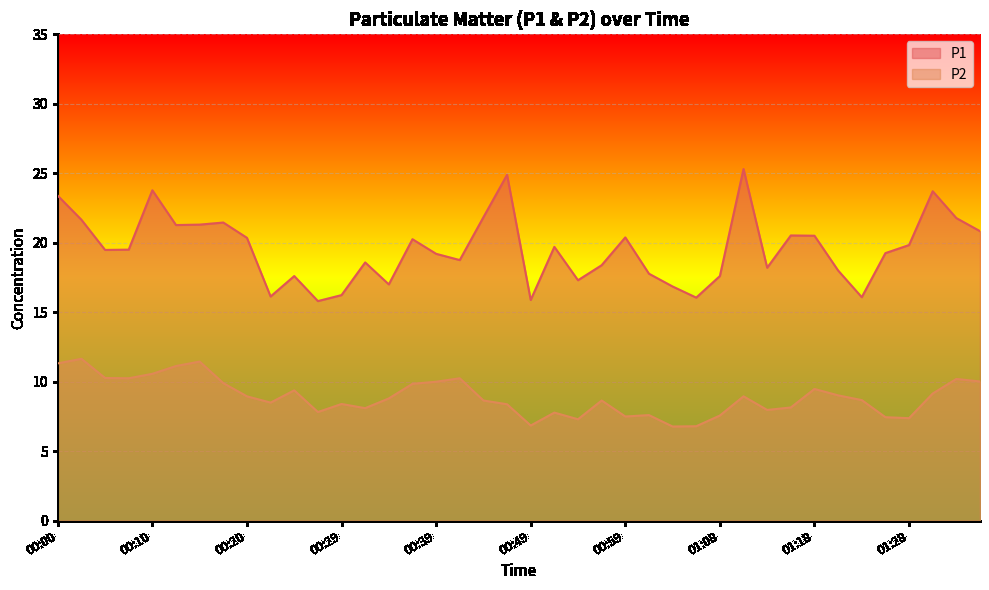

The P2 series shows 5.0 at 00:22. True or false?

False